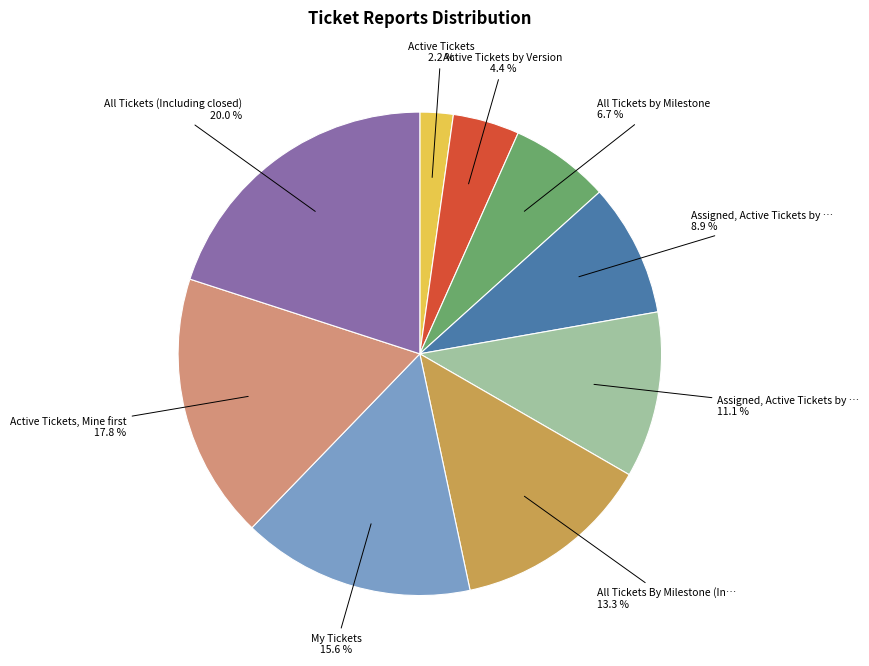

How many slices are in this pie chart?

9